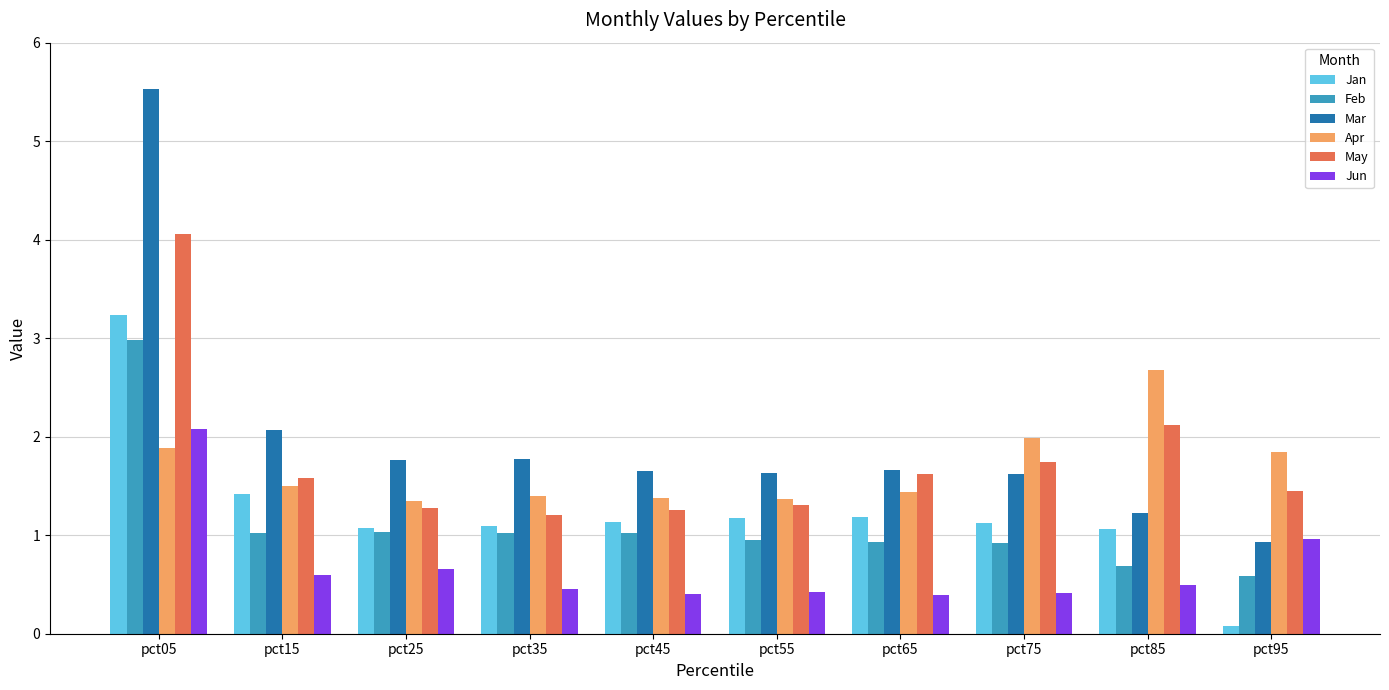

What is the difference between the maximum and minimum values in the Mar series?

4.6